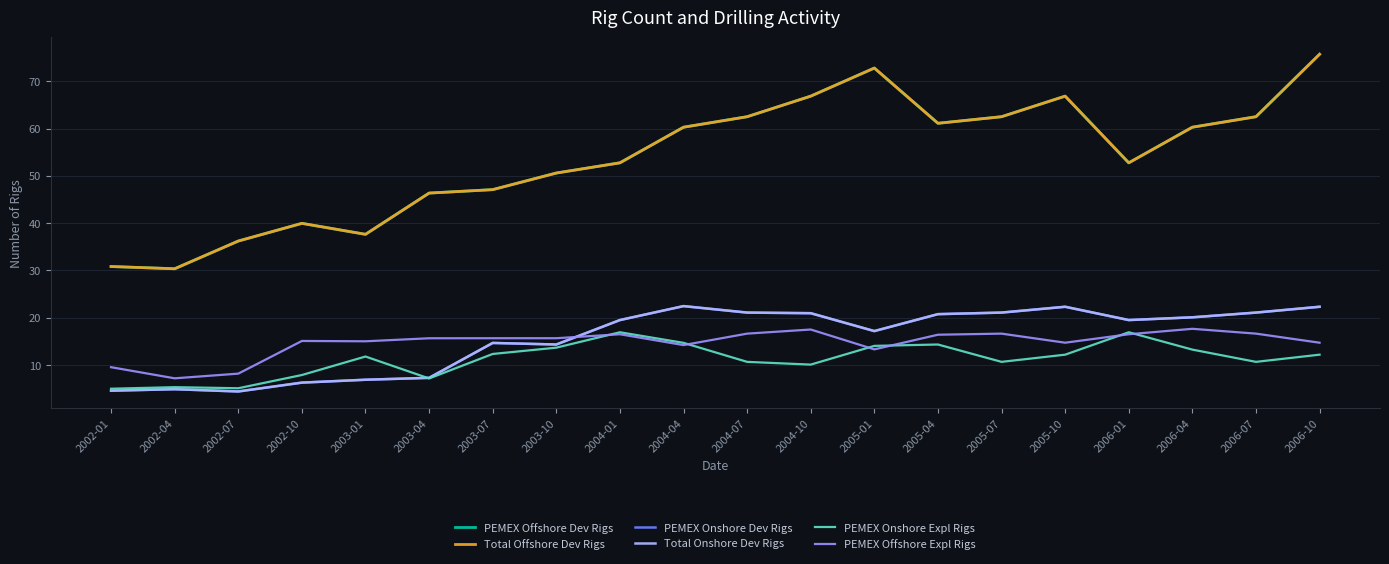

What is the average value of the PEMEX Onshore Expl Rigs series?

11.3